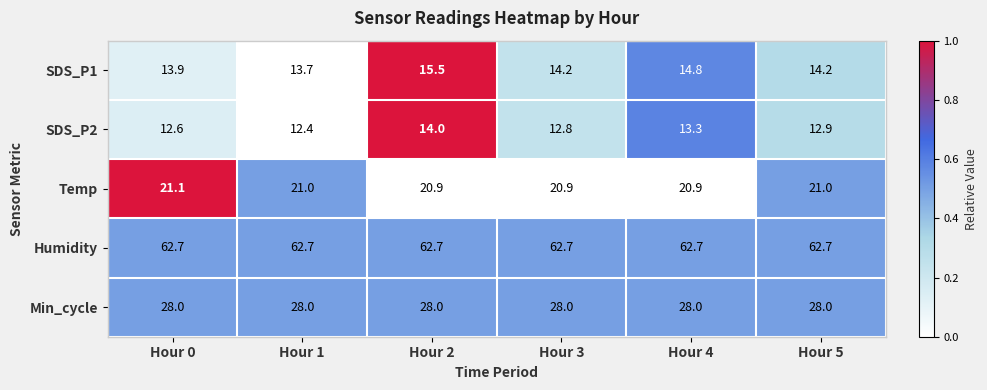

Reading right to left, transcribe all the data shown in this chart.

SDS_P1: Hour 5=14.2	Hour 4=14.8	Hour 3=14.2	Hour 2=15.5	Hour 1=13.7	Hour 0=13.9
SDS_P2: Hour 5=12.9	Hour 4=13.3	Hour 3=12.8	Hour 2=14.0	Hour 1=12.4	Hour 0=12.6
Temp: Hour 5=21.0	Hour 4=20.9	Hour 3=20.9	Hour 2=20.9	Hour 1=21.0	Hour 0=21.1
Humidity: Hour 5=62.7	Hour 4=62.7	Hour 3=62.7	Hour 2=62.7	Hour 1=62.7	Hour 0=62.7
Min_cycle: Hour 5=28.0	Hour 4=28.0	Hour 3=28.0	Hour 2=28.0	Hour 1=28.0	Hour 0=28.0